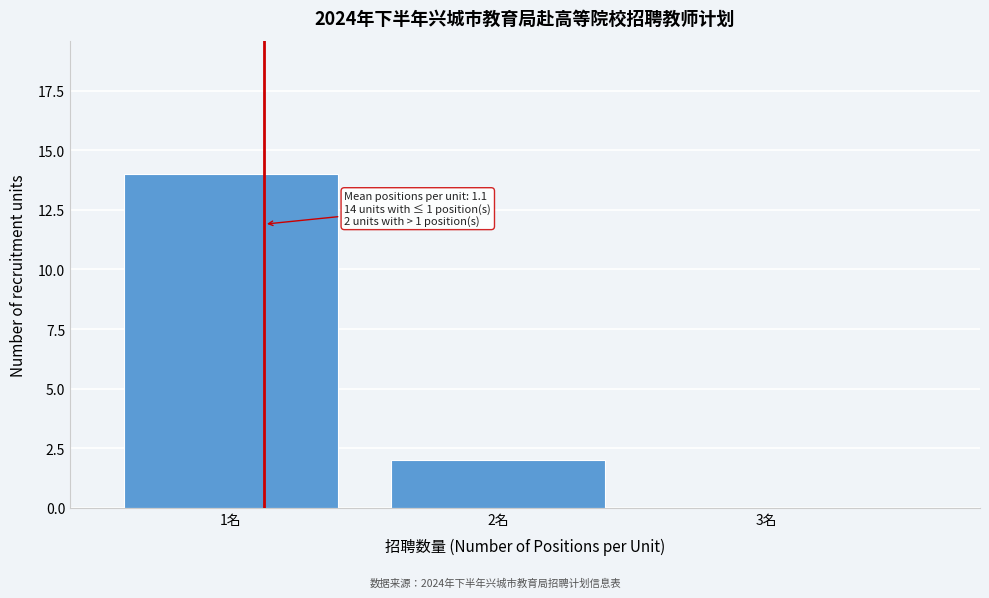

Reading right to left, transcribe all the data shown in this chart.

3名=0	2名=2	1名=14